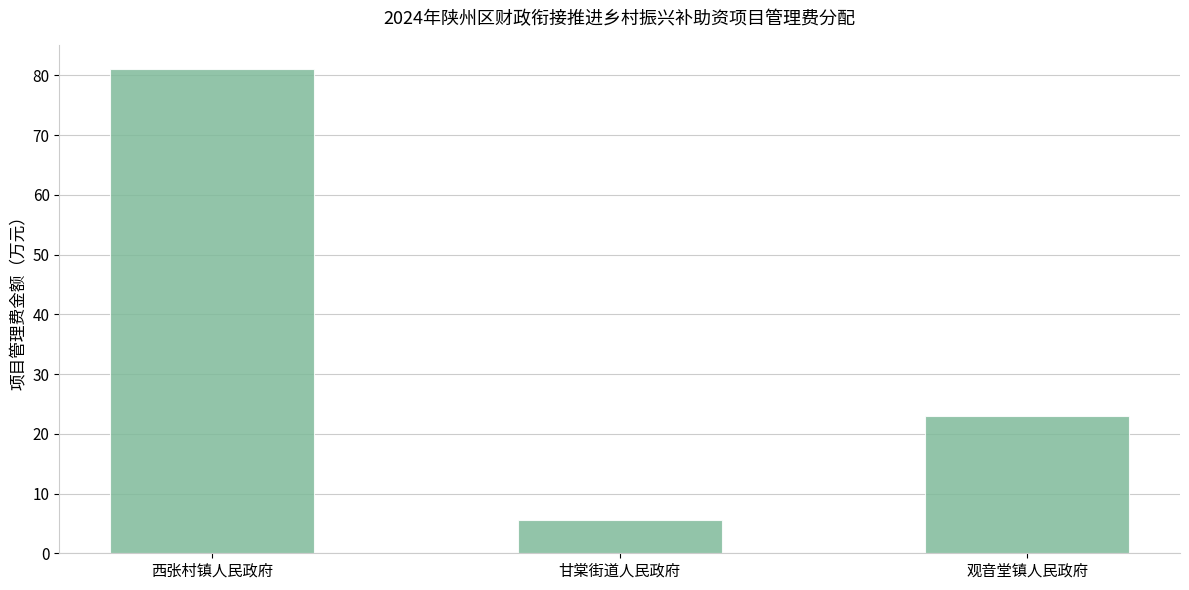

Which has a higher value, 甘棠街道人民政府 or 西张村镇人民政府?

西张村镇人民政府